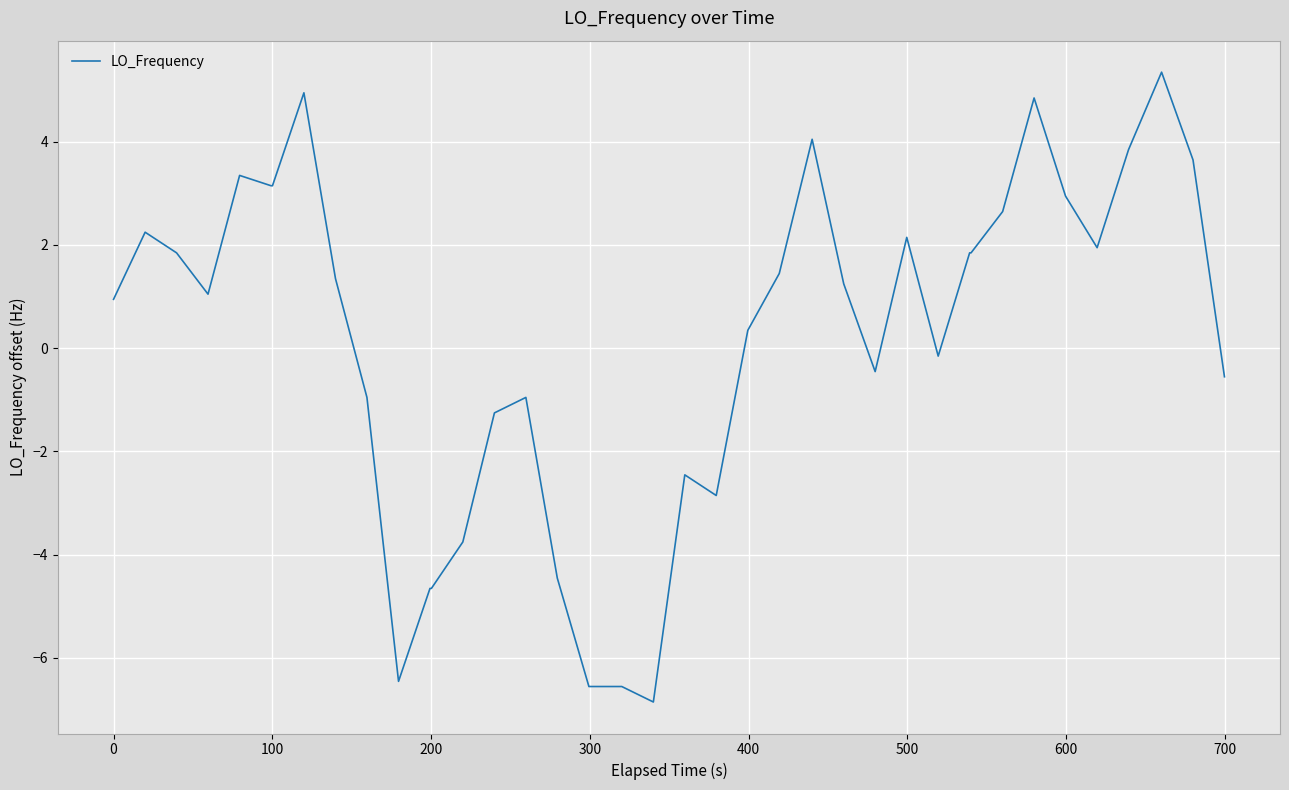

What is the difference between the maximum and minimum values?

12.2